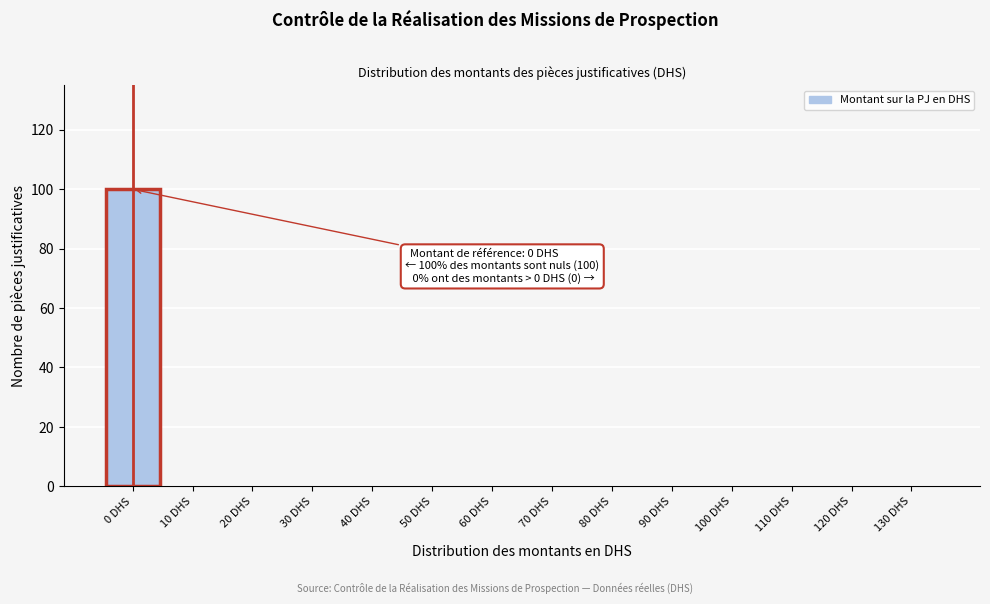

Reading left to right, extract all data points from this chart.

0 DHS=100	10 DHS=0	20 DHS=0	30 DHS=0	40 DHS=0	50 DHS=0	60 DHS=0	70 DHS=0	80 DHS=0	90 DHS=0	100 DHS=0	110 DHS=0	120 DHS=0	130 DHS=0